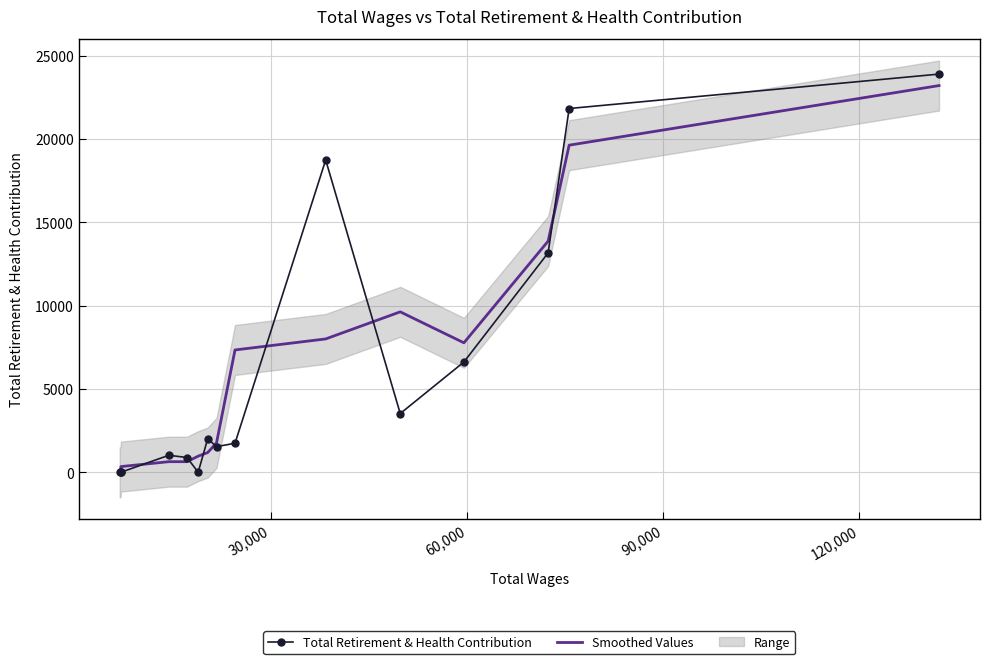

How many data points in Total Retirement & Health Contribution are less than 1738?

7